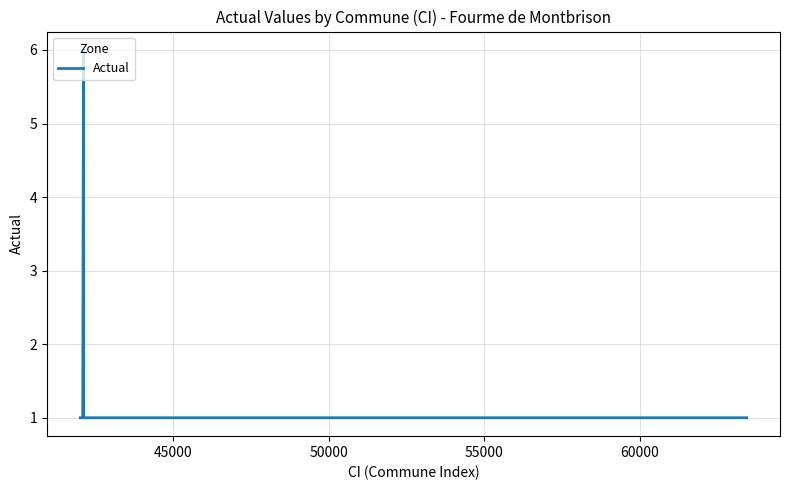

What is the greatest value displayed?

6